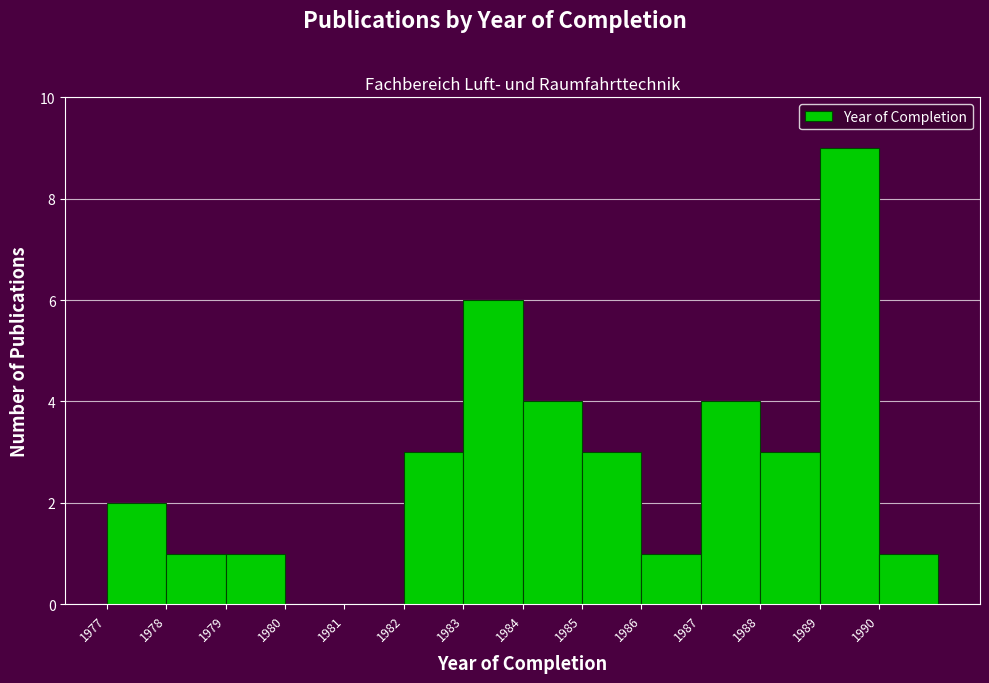

Which range on the x-axis has the tallest bar?

1989 to 1990